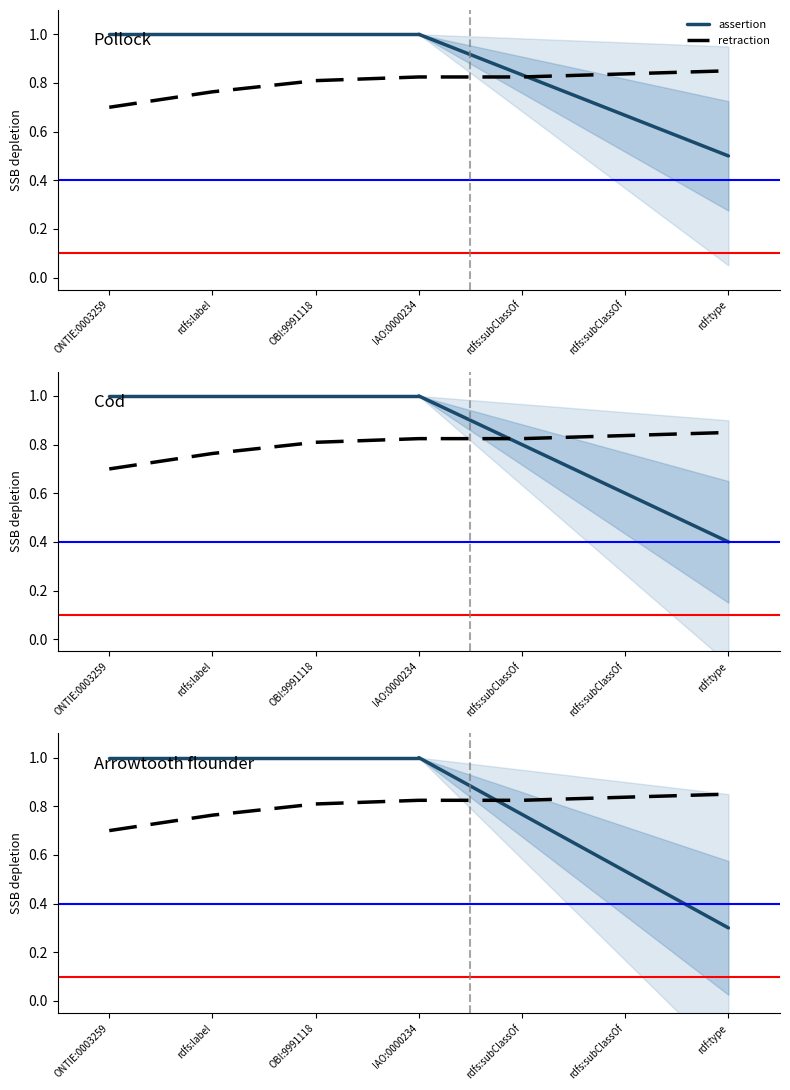

How many data points does each series have?

7